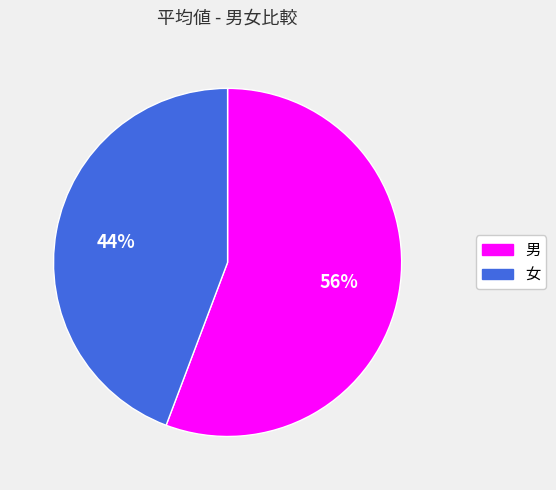

True or false: 女 accounts for 32% of the total.

False